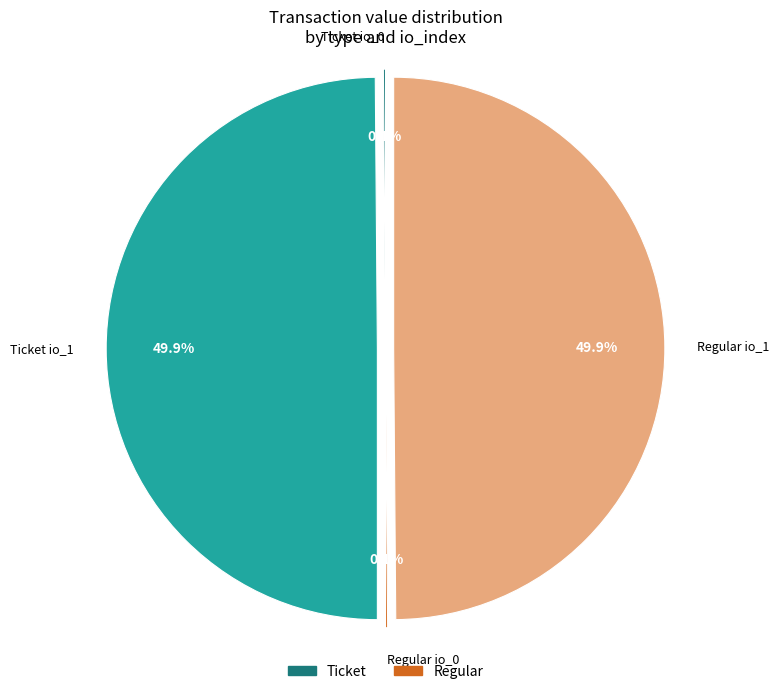

What portion of the pie excludes Regular io_1?

50.1%